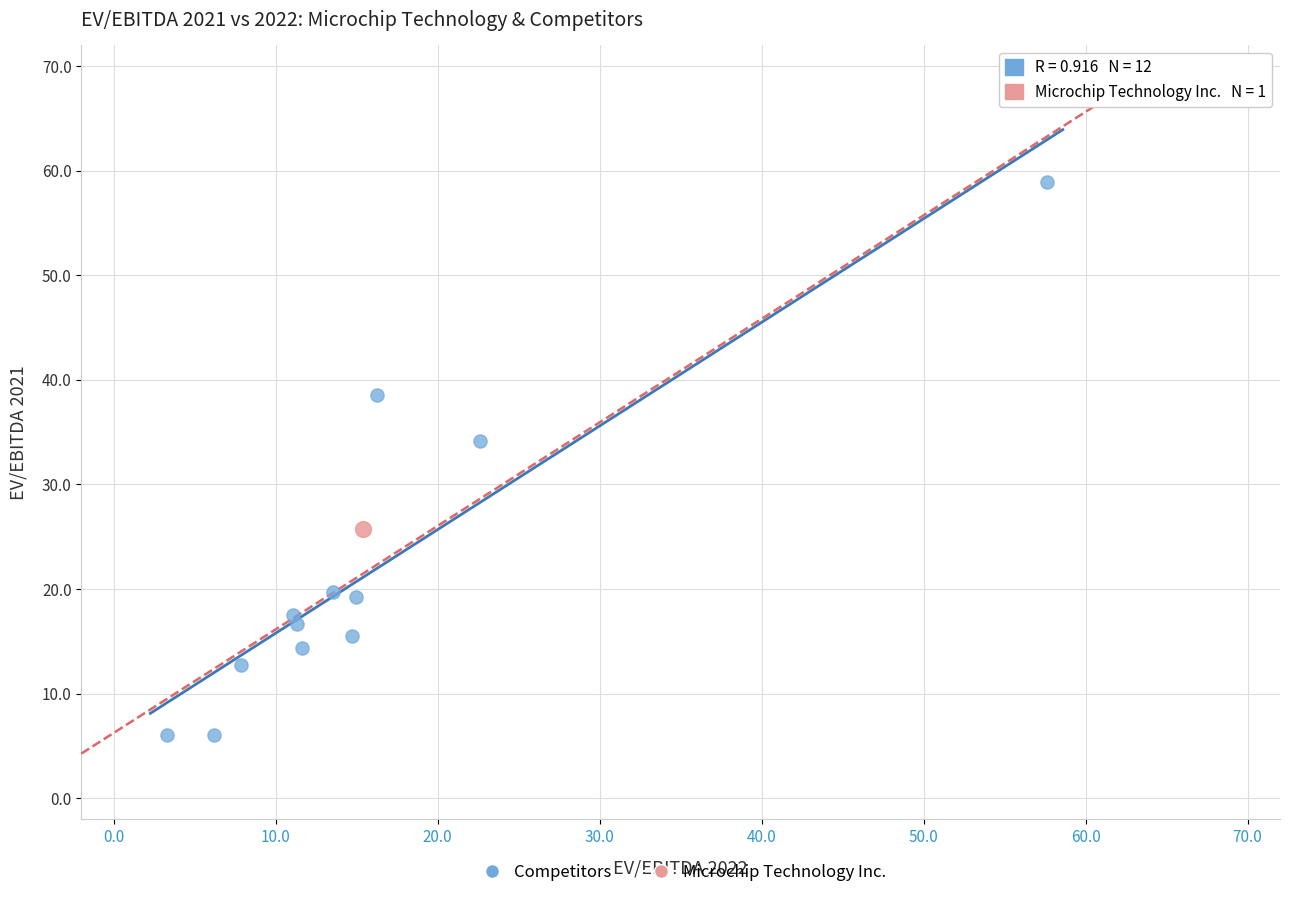

What are all the series names shown in the legend?

Competitors, Microchip Technology Inc.